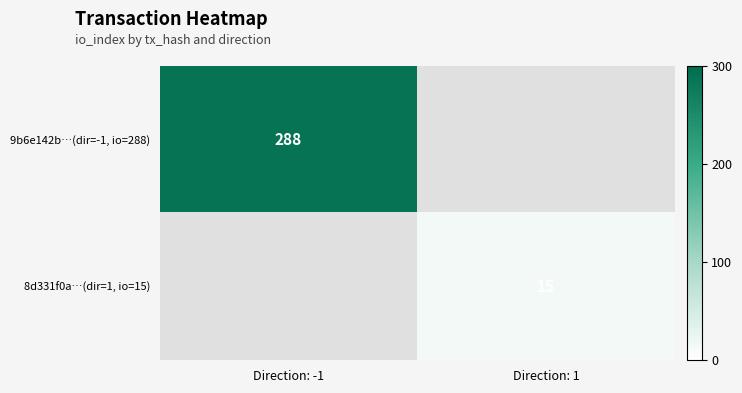

At how many categories does at least one series exceed 137?

1